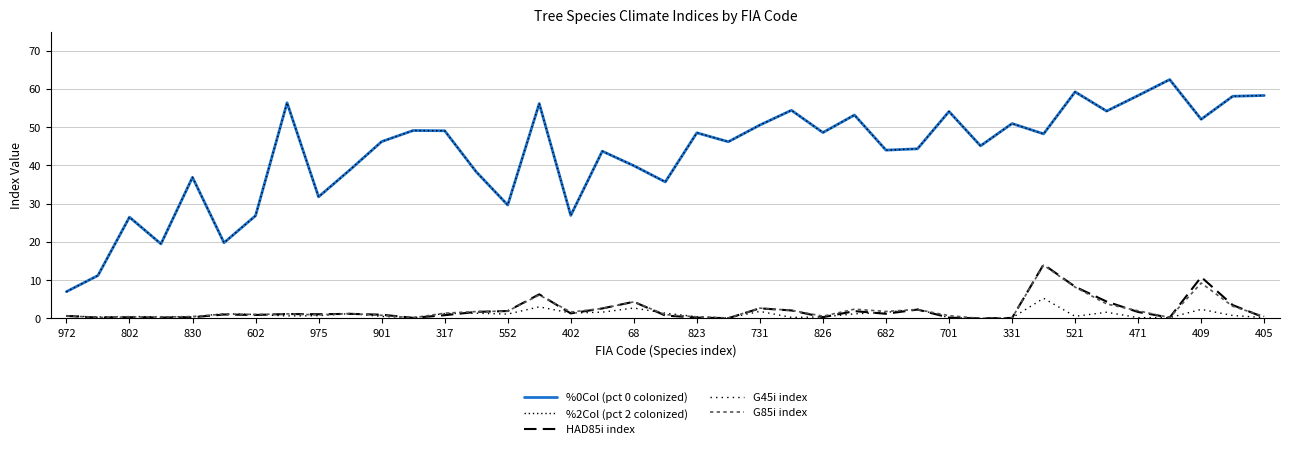

Is this an area chart (filled region under the line)?

No